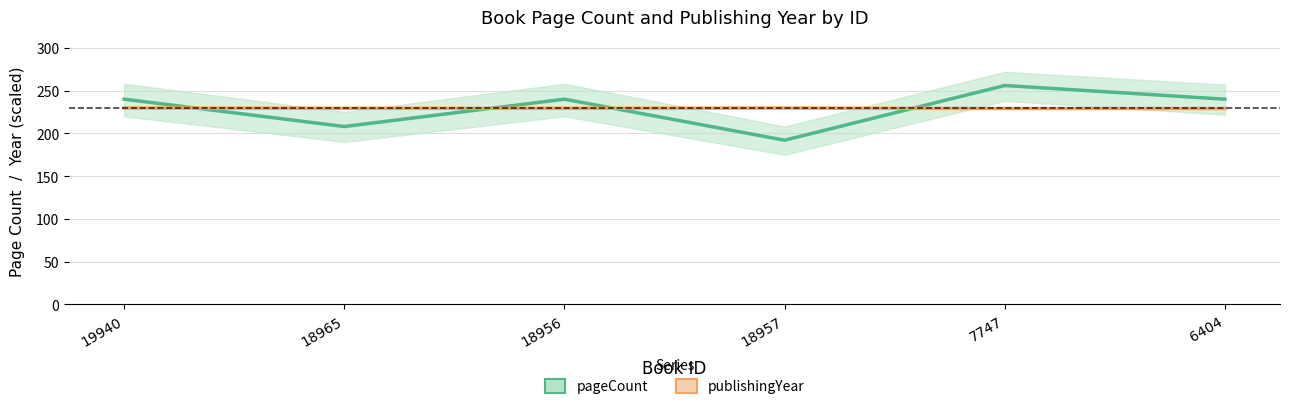

Between 19940 and 7747, which is larger?

7747